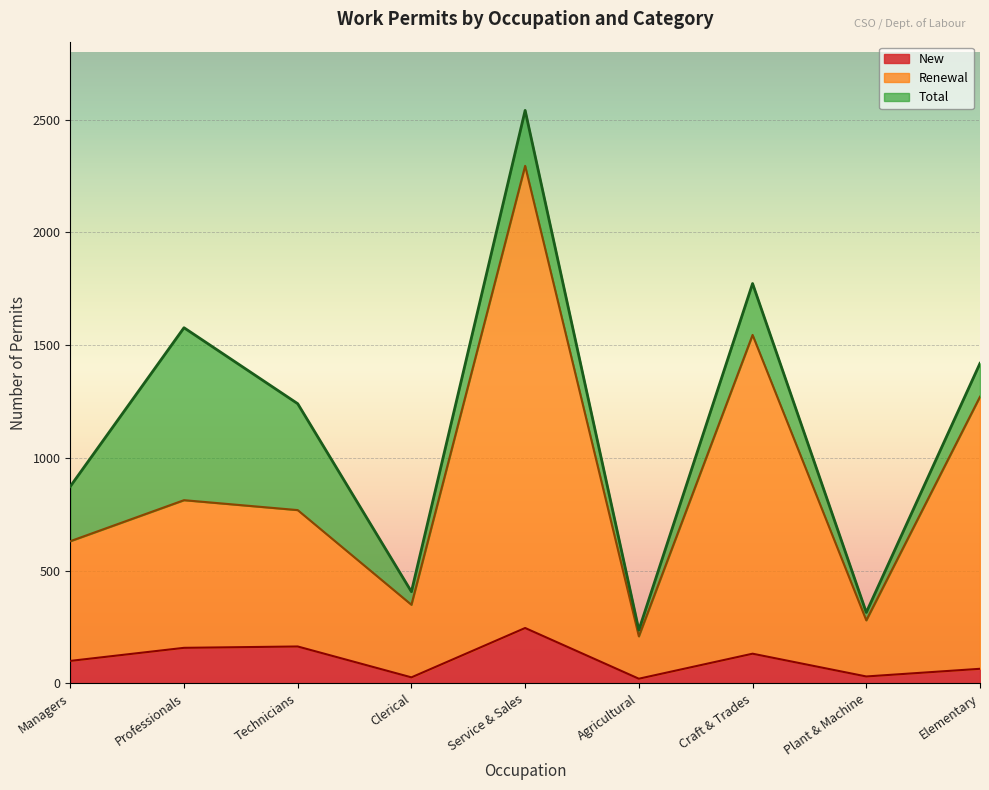

What is the sum of the New values at Managers and Plant & Machine?

129